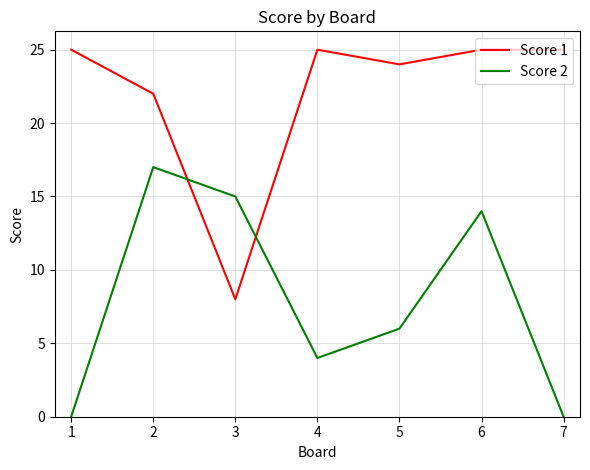

What is the total value across all series at 5?

30